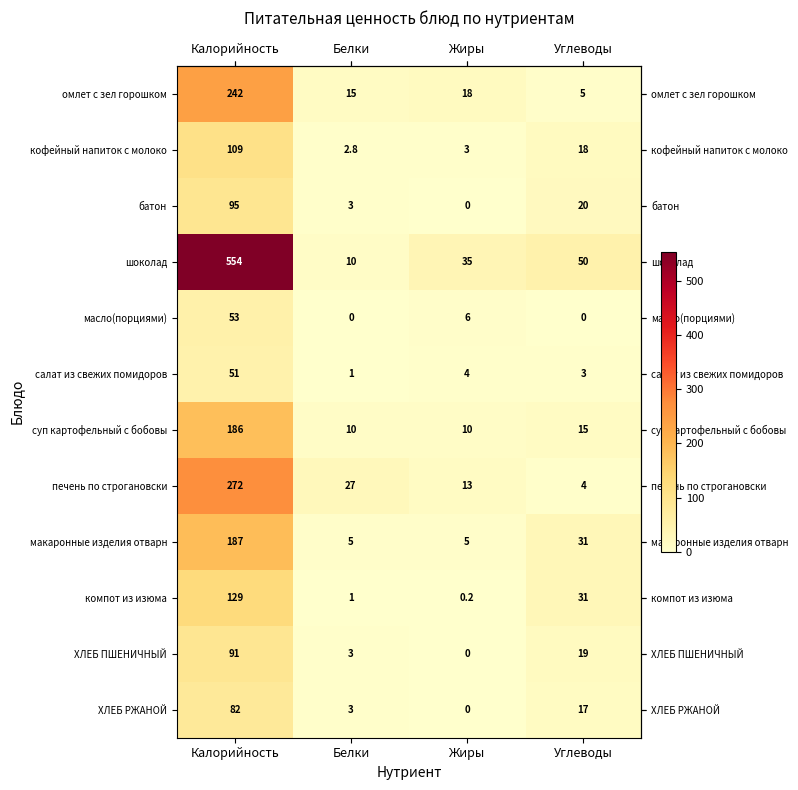

The value of омлет с зел горошком at Белки is 21.1. True or false?

False